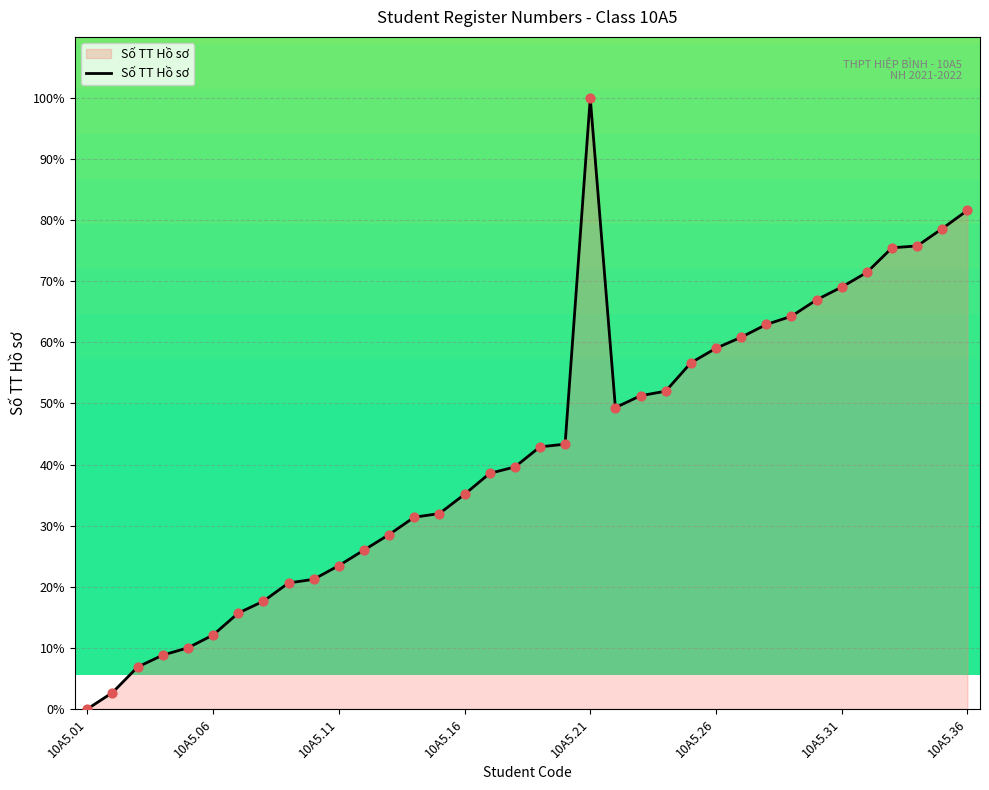

What is the difference between the maximum and minimum values?

100.0